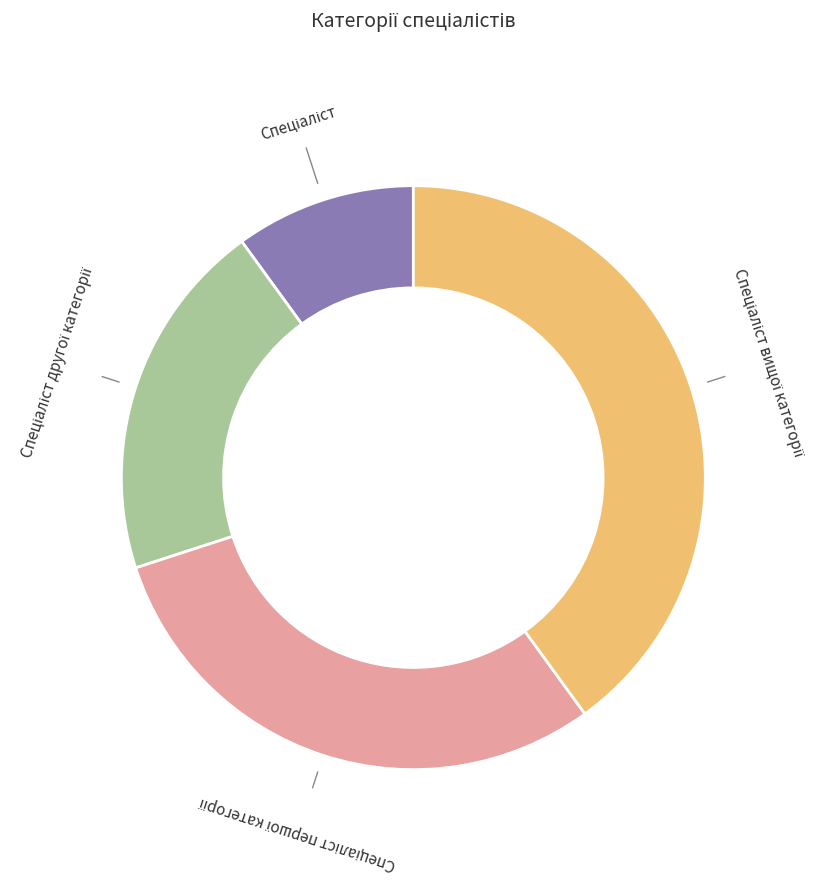

To the nearest percent, what percentage of the pie is Спеціаліст першої категорії?

30%